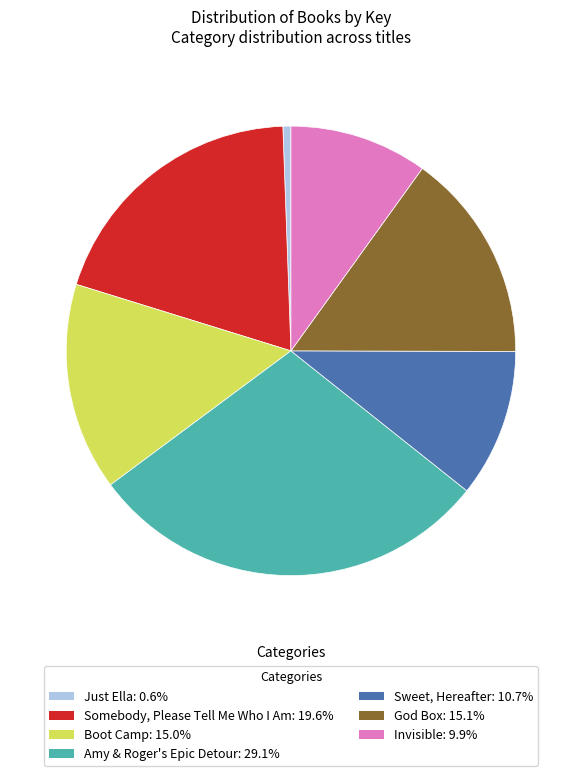

Which category has the biggest portion of the pie?

Amy & Roger's Epic Detour